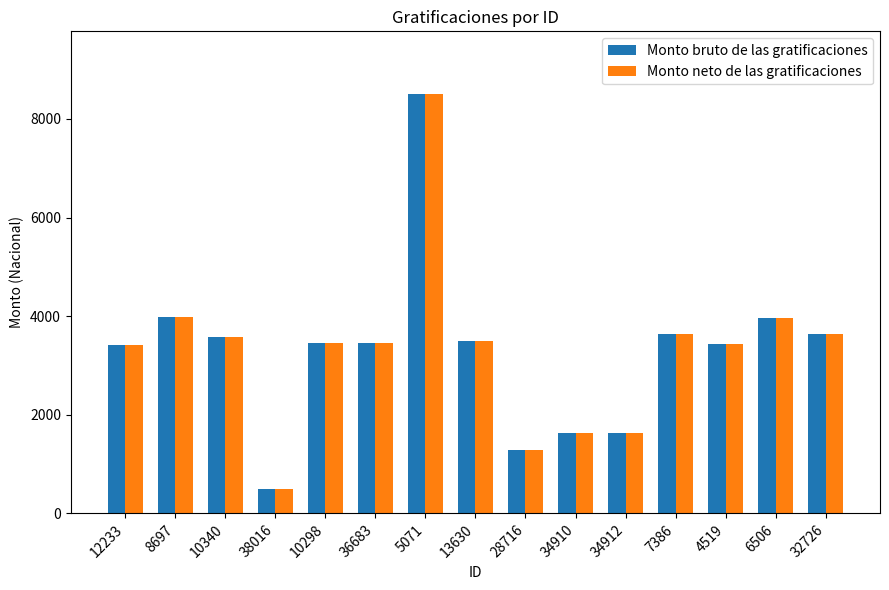

What is the maximum value shown in the chart?

8501.3